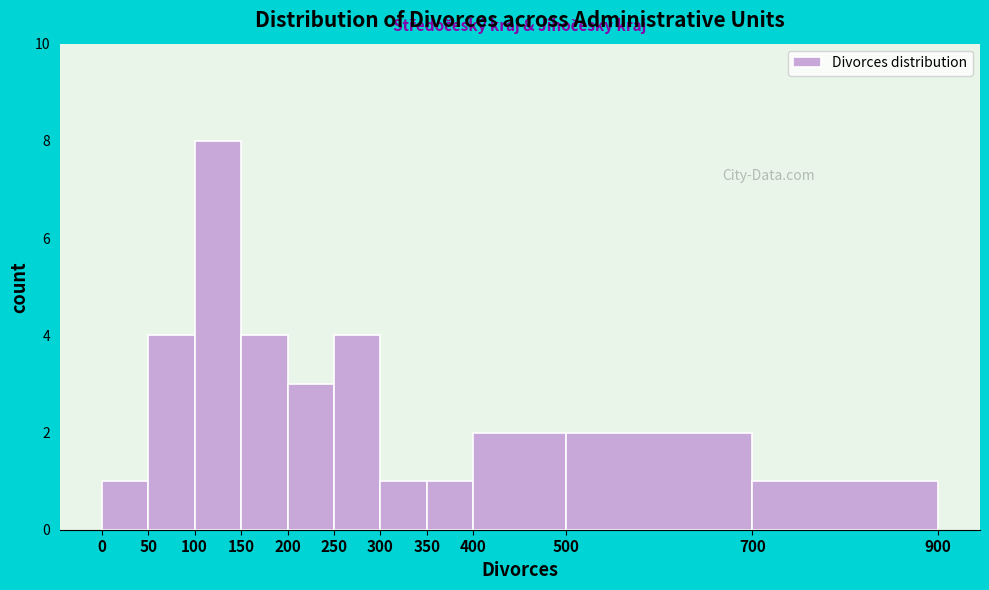

How tall is the bar that spans 500 to 700 on the x-axis? The values are not printed on the chart, so give them approximately, as read against the axis.

2